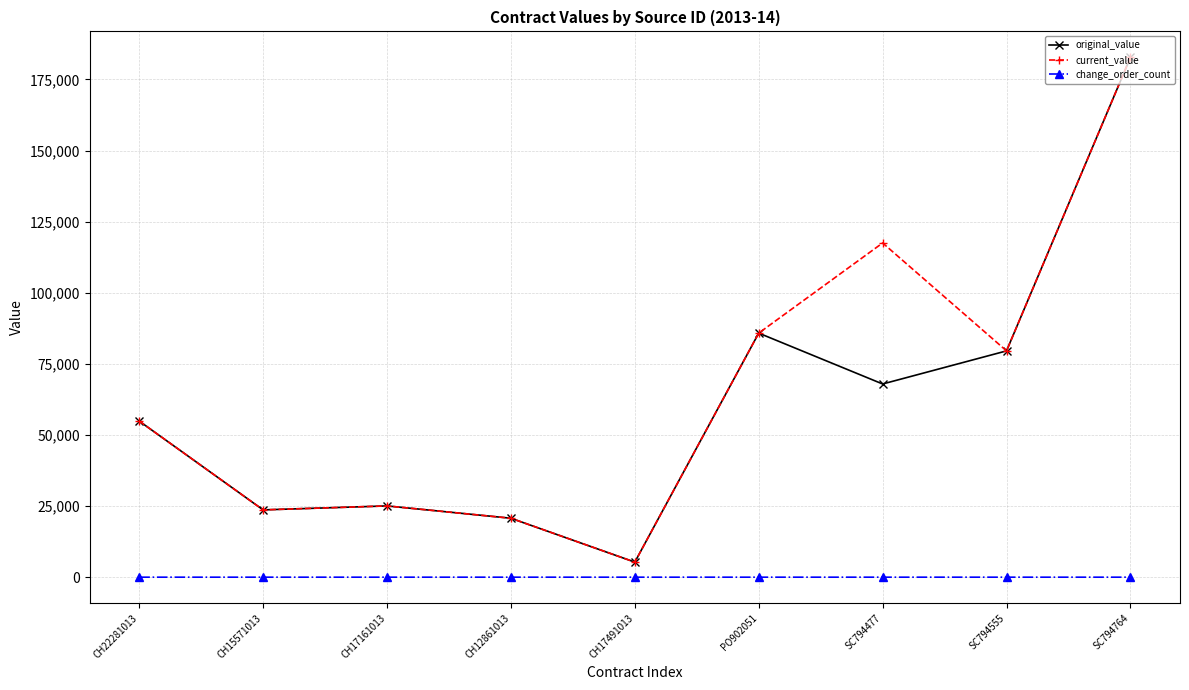

True or false: change_order_count and current_value intersect in this chart.

False